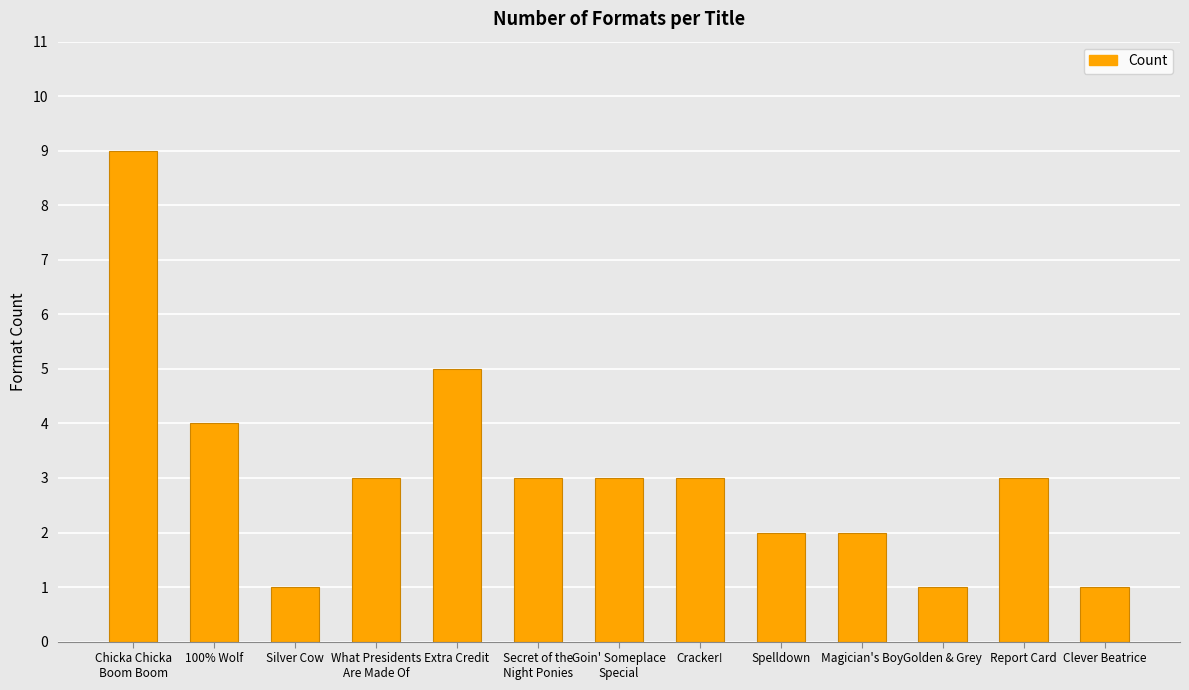

The value at Goin' Someplace
Special is 3. True or false?

True